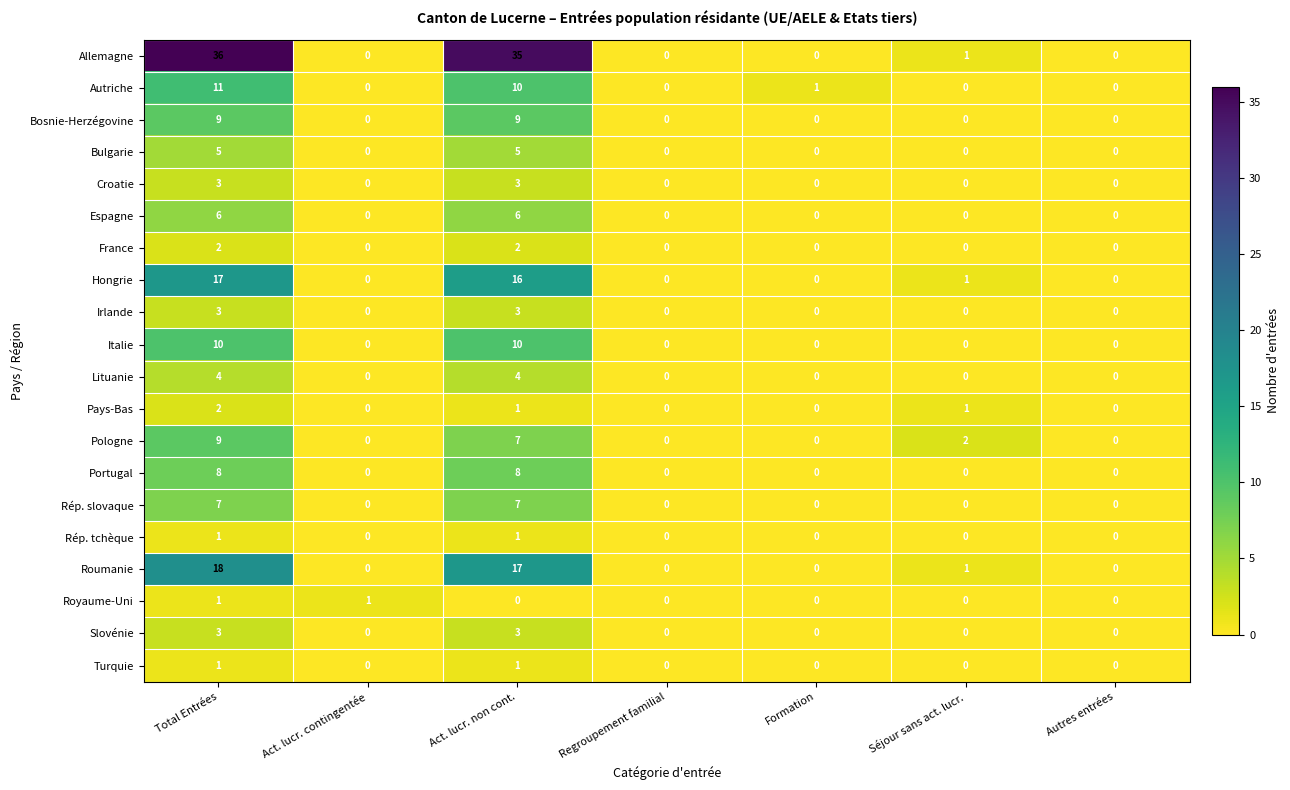

What is the difference between the second highest and second lowest values in the Irlande series?

3